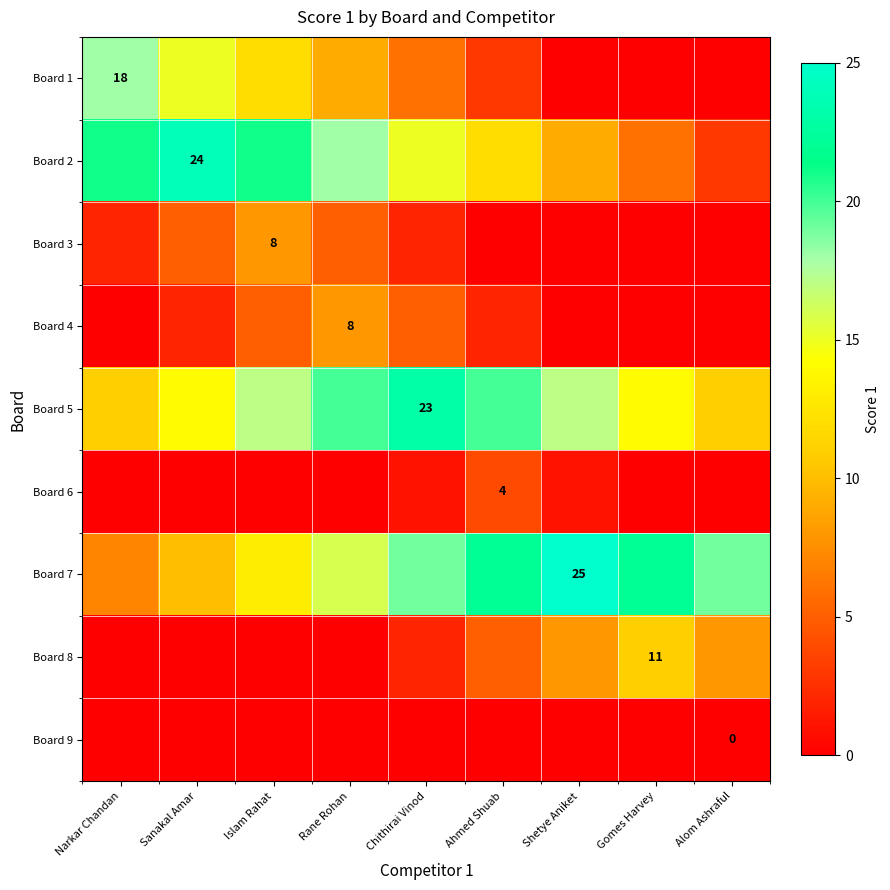

The Board 2 series shows 37 at Sanakal Amar. True or false?

False